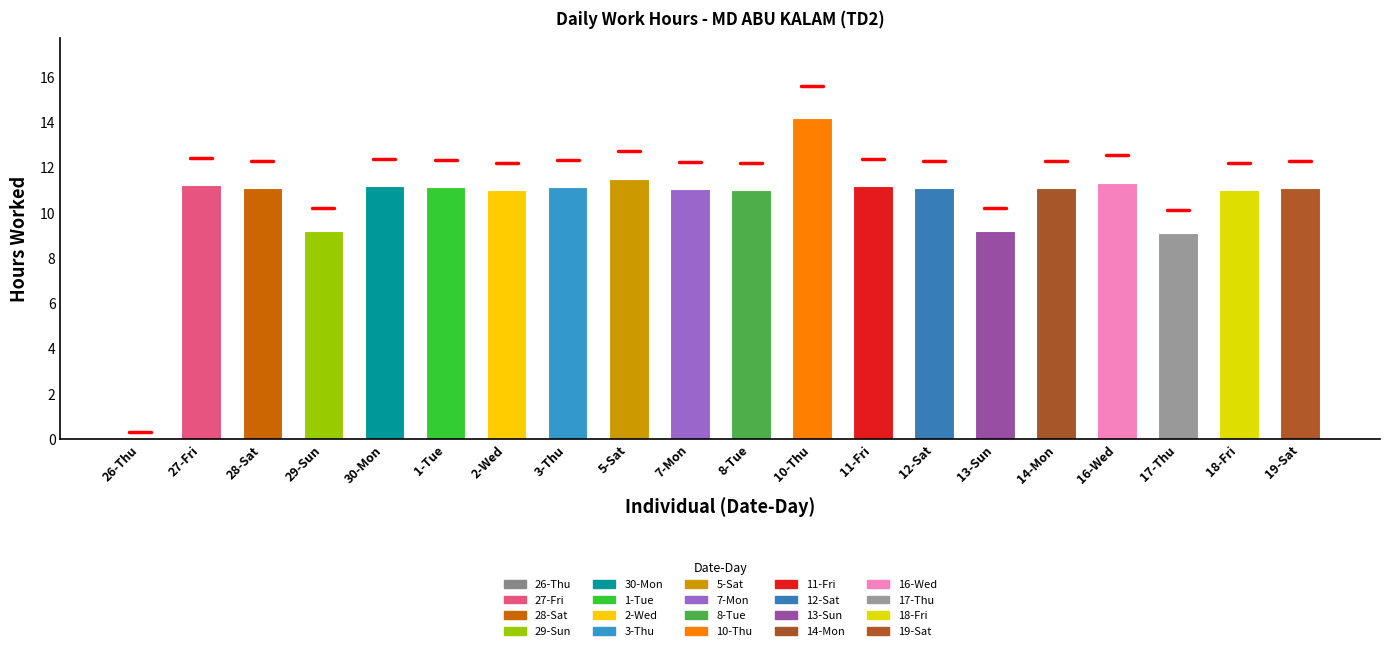

How many positive values does the Low Hours series have?

19